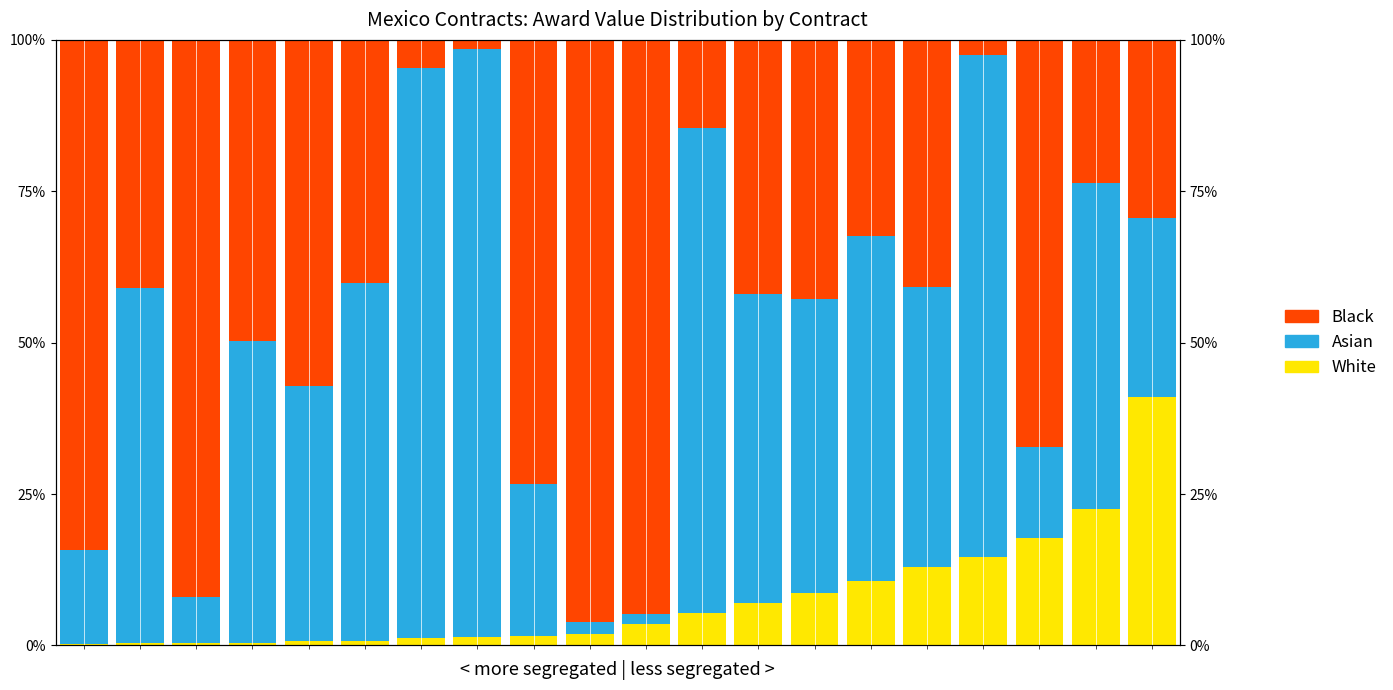

What is the total value across all series at 7?

100.0